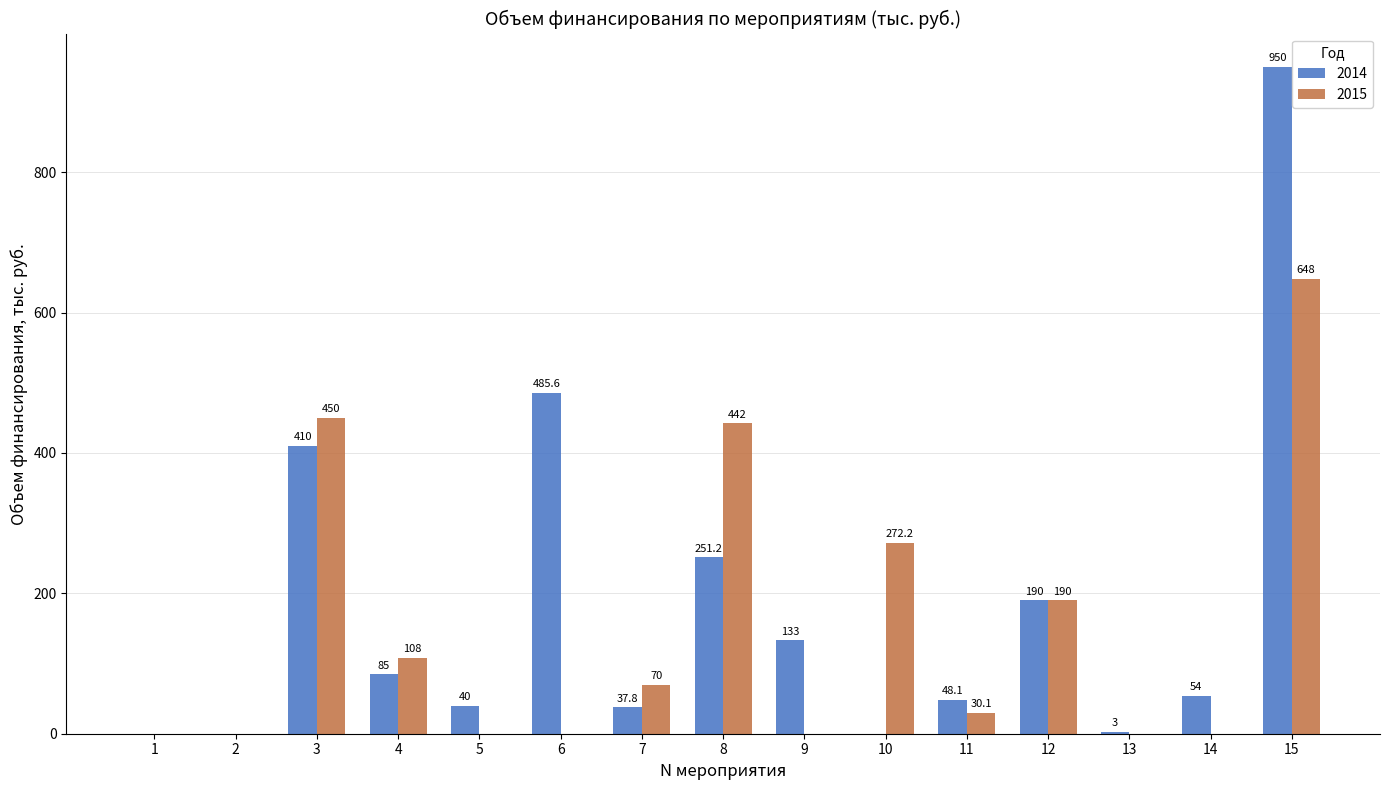

True or false: 2015 has a value of -356.4 at 1.

False